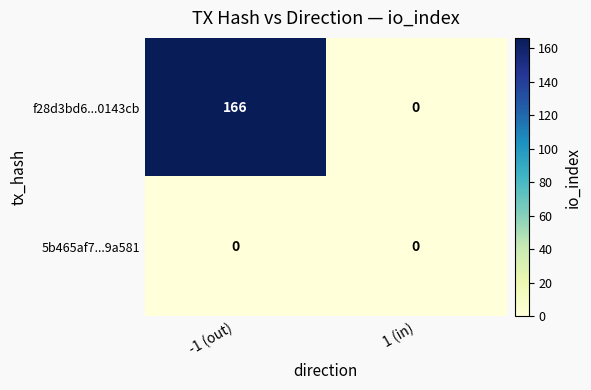

Which series has the largest total across all categories?

f28d3bd6...0143cb